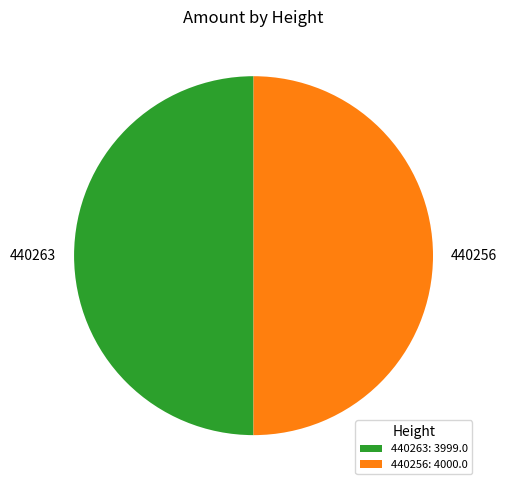

How many slices are in this pie chart?

2